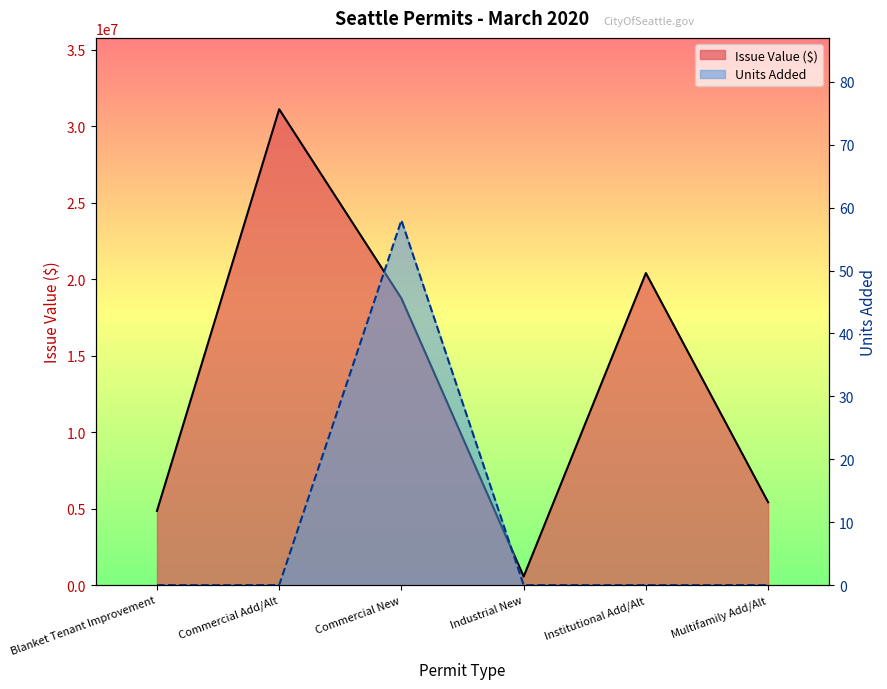

True or false: Units Added and Issue Value intersect in this chart.

False